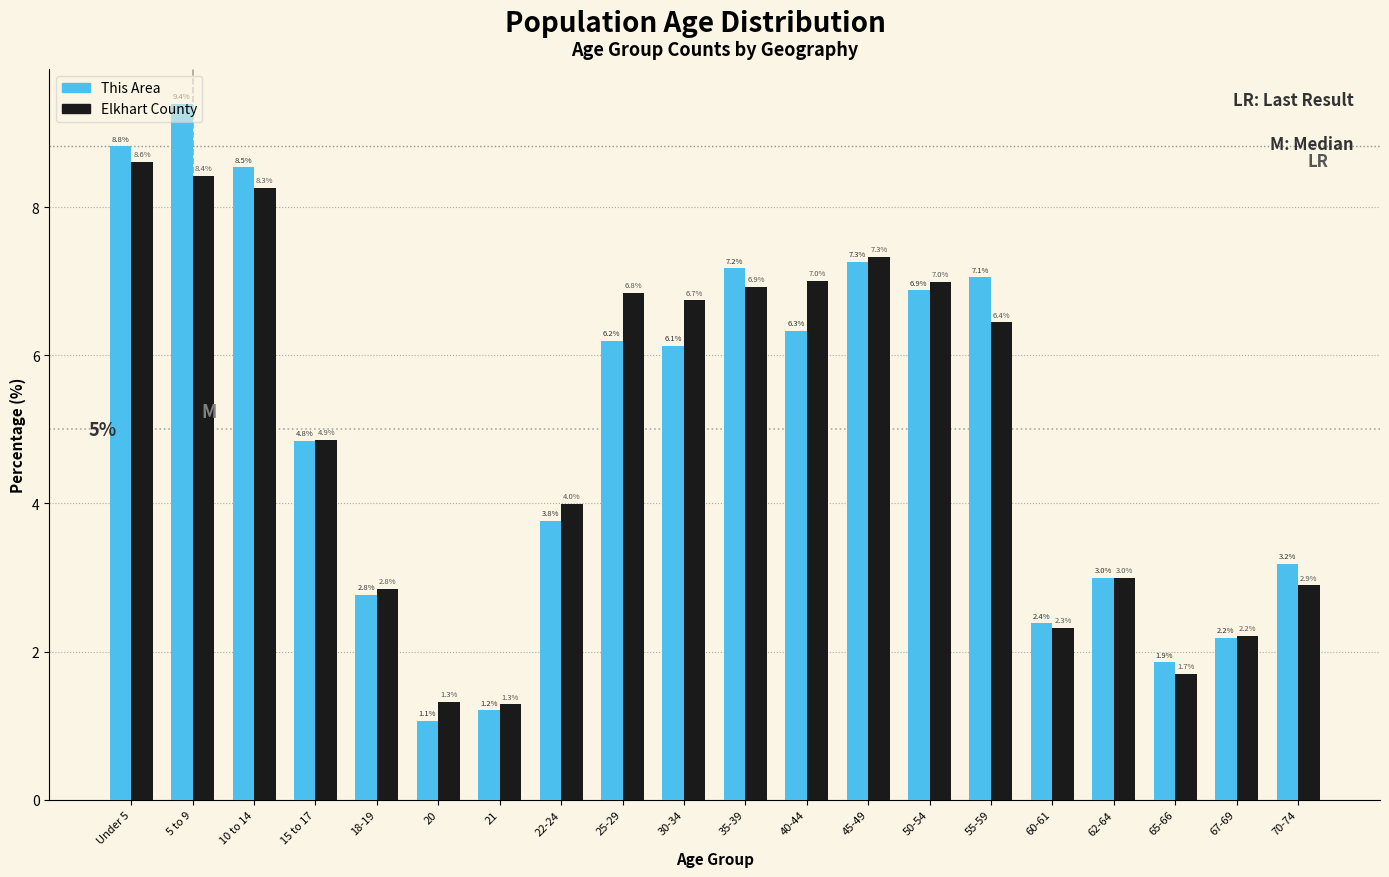

What is the approximate value of This Area at 21?

1.2